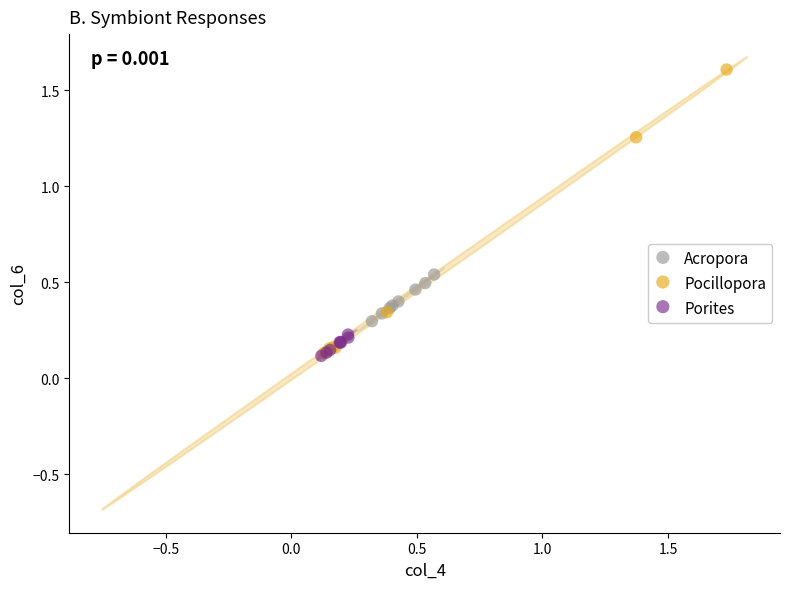

Which series has the widest spread of Y values?

Pocillopora